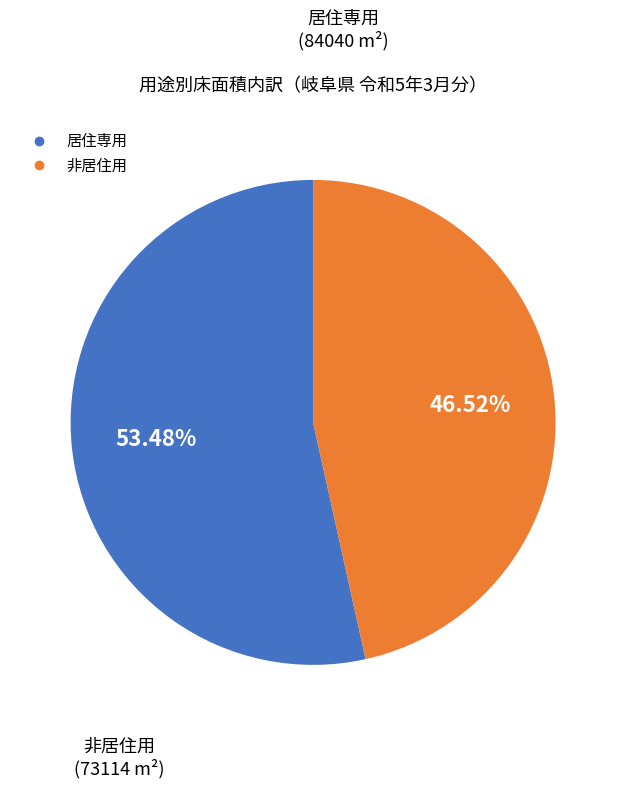

Is there any slice that represents more than half of the pie?

Yes